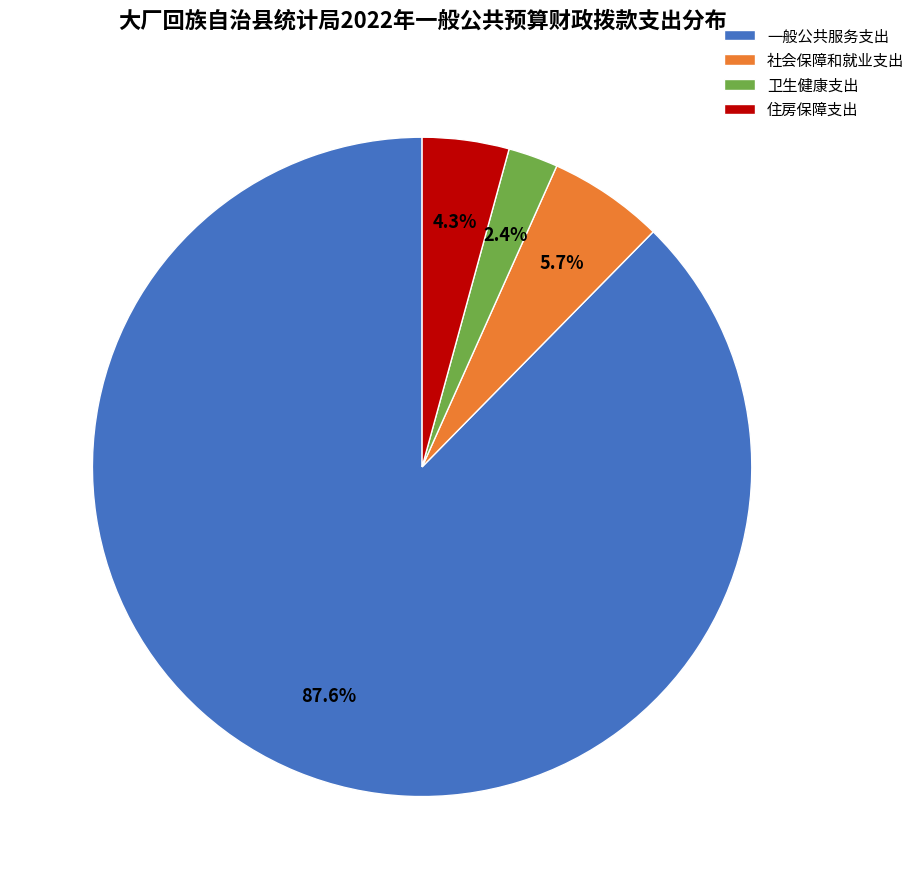

To the nearest percent, what is the combined percentage of 社会保障和就业支出 and 住房保障支出?

10%